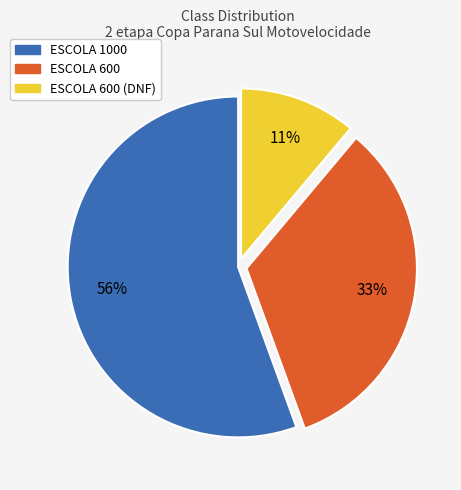

Is there a majority slice in this chart?

Yes